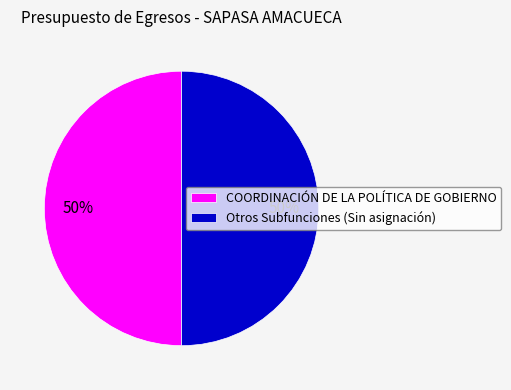

Combined, do COORDINACIÓN DE LA POLÍTICA DE GOBIERNO and Otros Subfunciones (Sin asignación) account for over 50%?

Yes